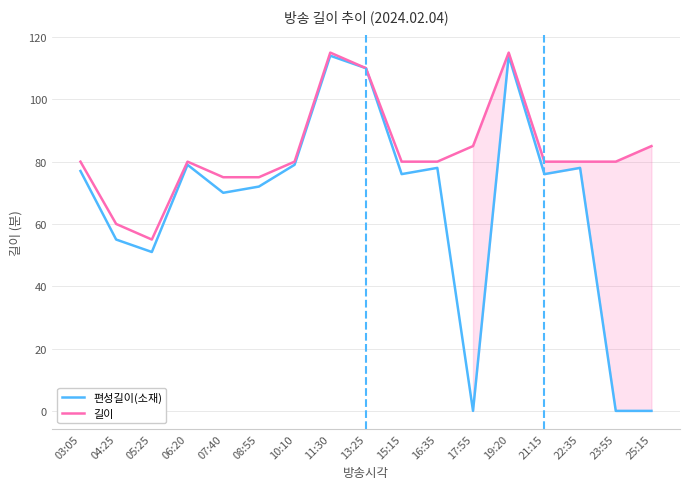

At which category does 편성길이(소재) reach its first local peak?

06:20